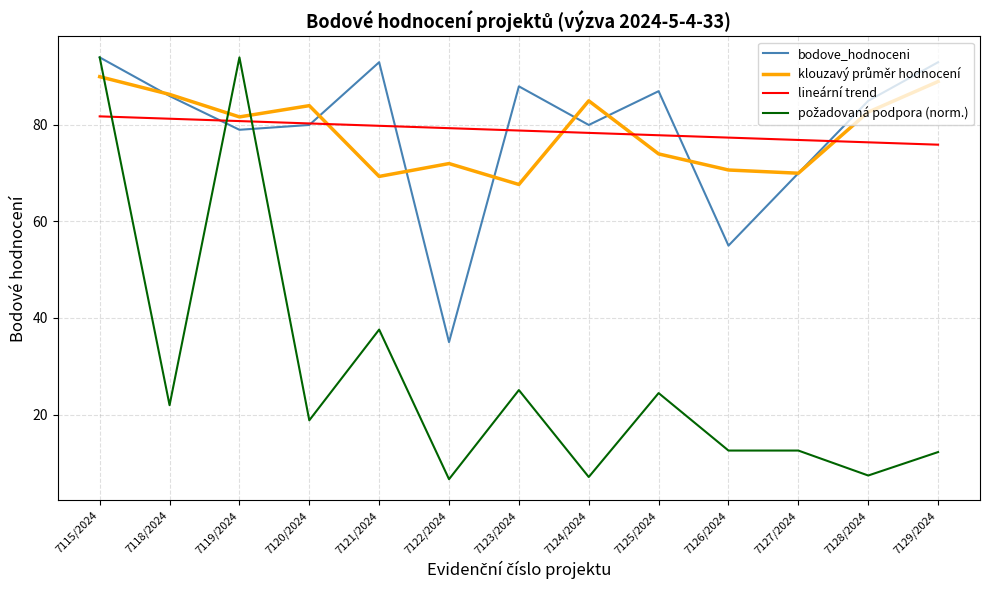

What position from the right is 7118/2024?

12